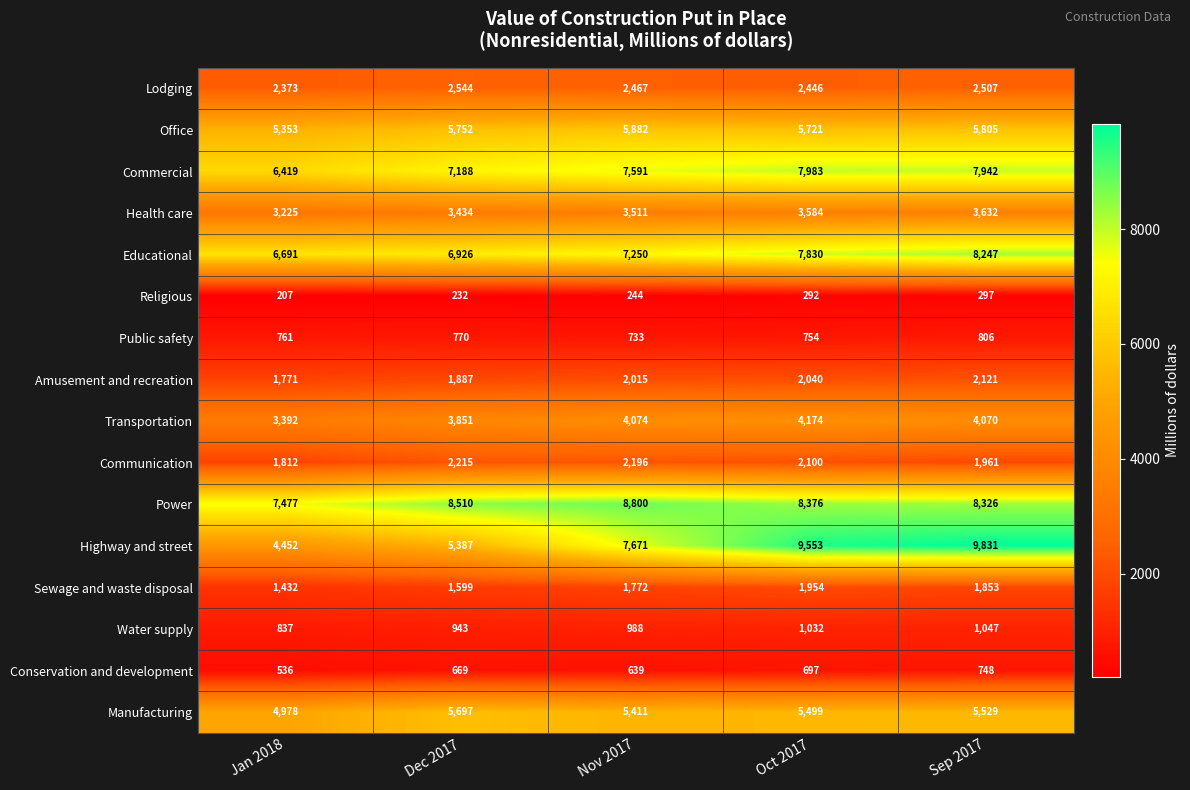

Which series has the widest spread of values?

Highway and street